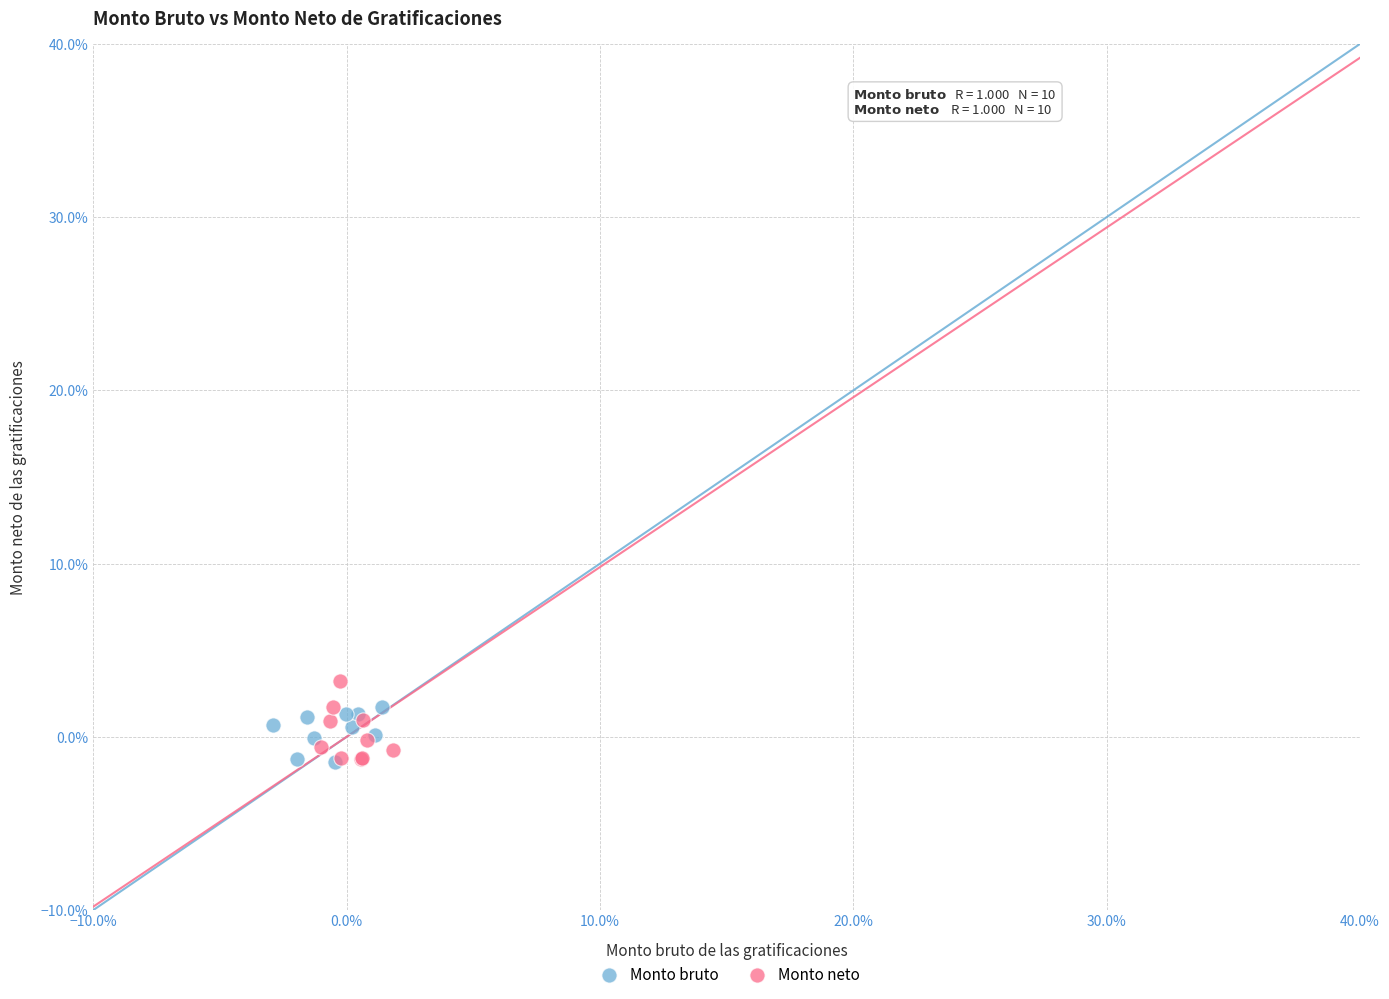

What are all the series names shown in the legend?

Monto bruto, Monto neto